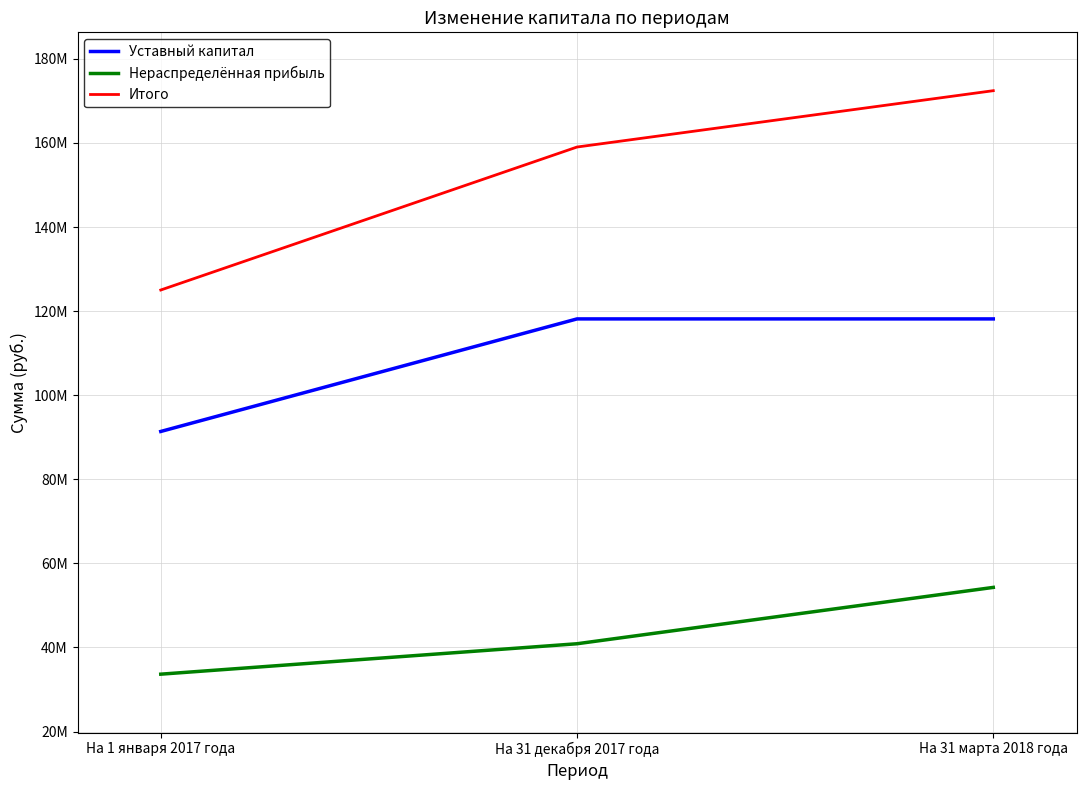

What is the label of the 3rd point from the right?

На 1 января 2017 года